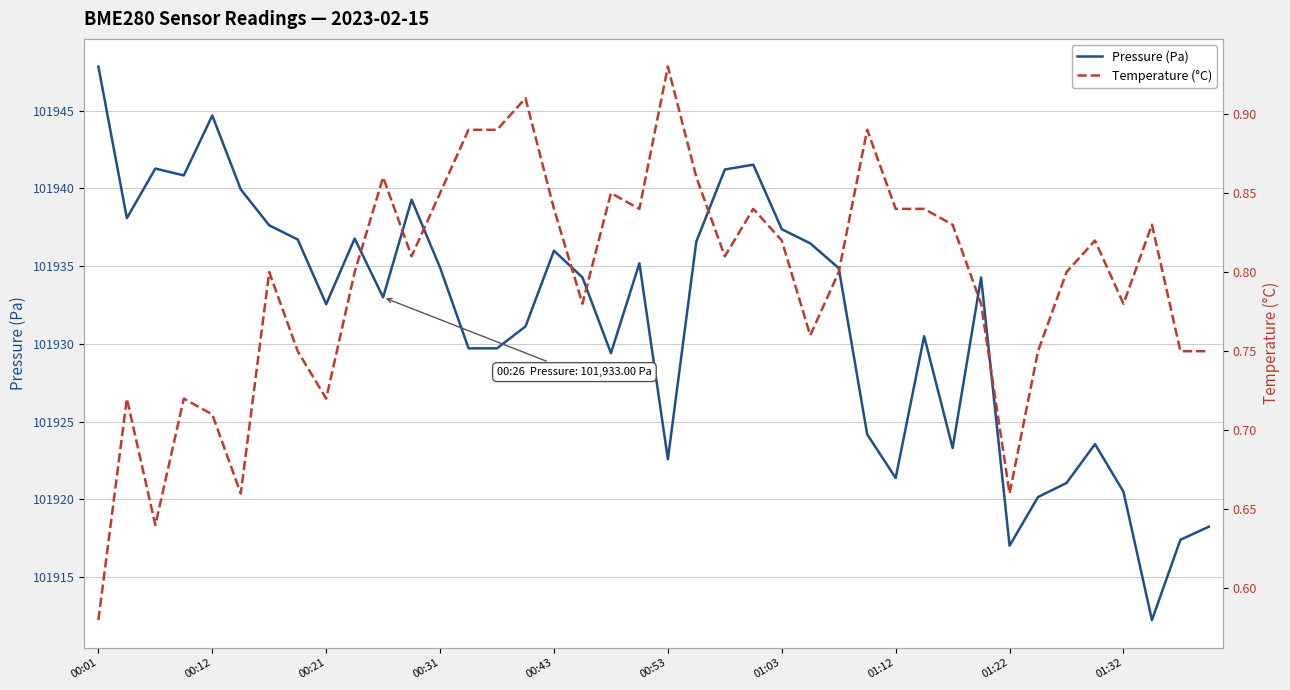

Reading left to right, transcribe all the data shown in this chart.

Pressure (Pa): 101947.8	101938.1	101941.3	101940.8	101944.7	101939.9	101937.6	101936.7	101932.6	101936.8	101933.0	101939.3	101934.9	101929.7	101929.7	101931.1	101936.0	101934.3	101929.4	101935.2	101922.6	101936.6	101941.2	101941.5	101937.4	101936.5	101934.9	101924.2	101921.4	101930.5	101923.3	101934.3	101917.0	101920.2	101921.1	101923.6	101920.5	101912.2	101917.4	101918.2
Temperature (°C): 0.6	0.7	0.6	0.7	0.7	0.7	0.8	0.8	0.7	0.8	0.9	0.8	0.8	0.9	0.9	0.9	0.8	0.8	0.8	0.8	0.9	0.9	0.8	0.8	0.8	0.8	0.8	0.9	0.8	0.8	0.8	0.8	0.7	0.8	0.8	0.8	0.8	0.8	0.8	0.8